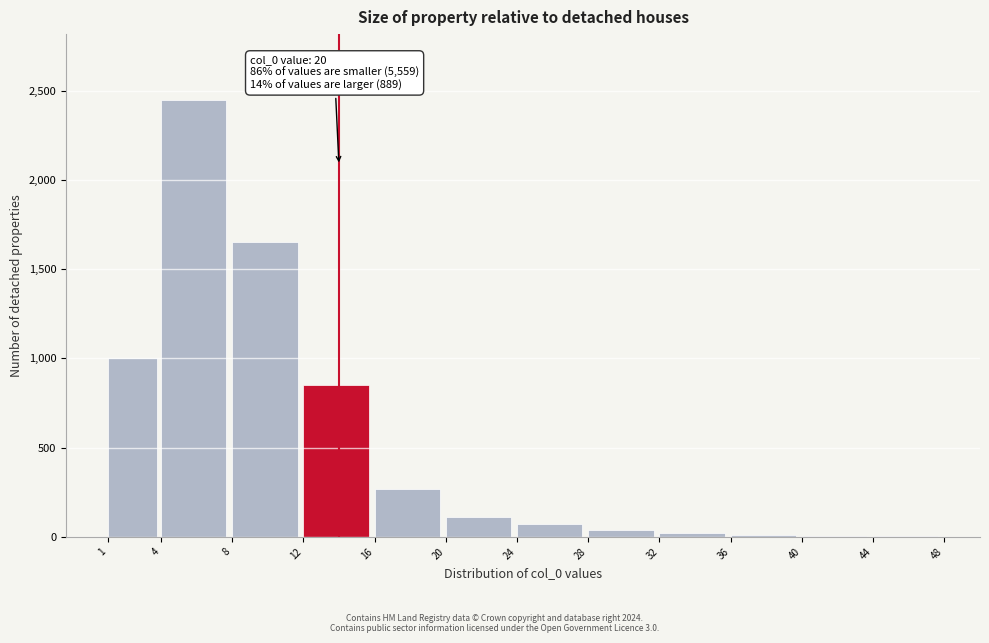

What is the sum of all values?

6478